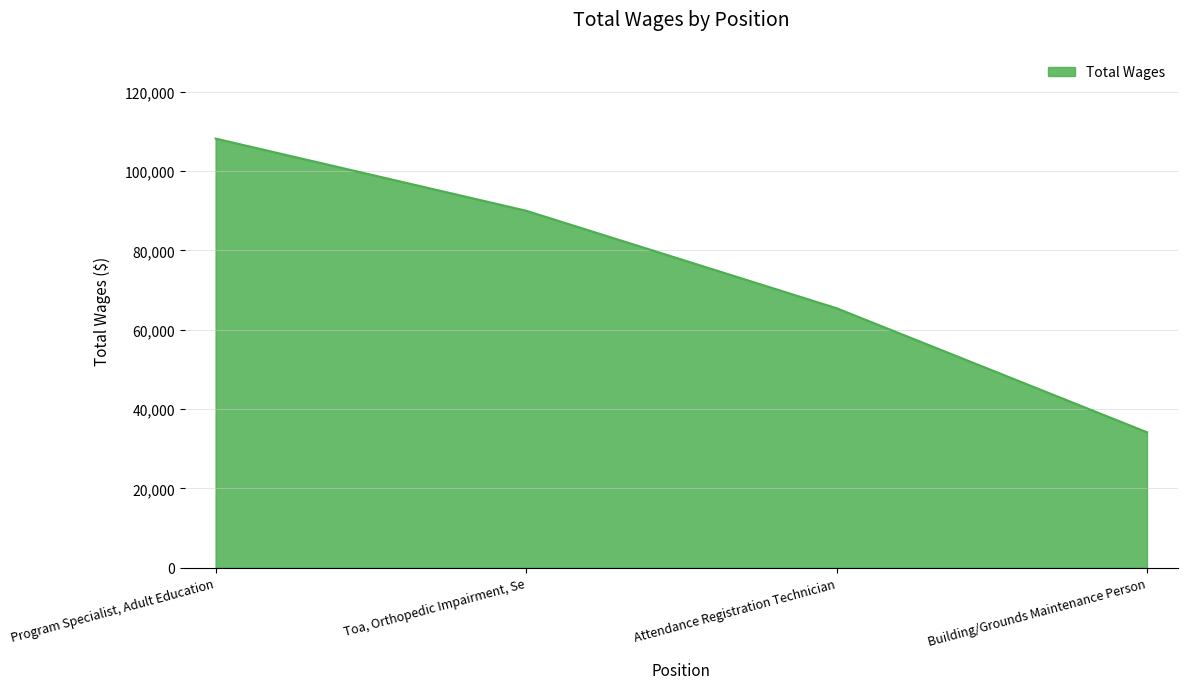

What is the difference between the second highest and minimum values?

55869